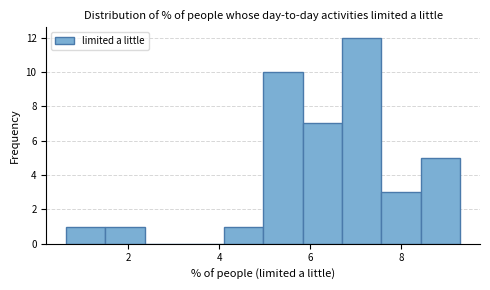

Over which range of the x-axis is the bar tallest?

6.6 to 7.6